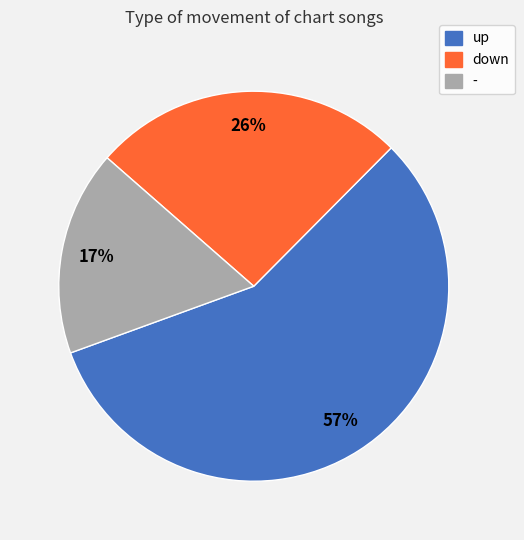

Is it true that down is 19% of the pie?

False